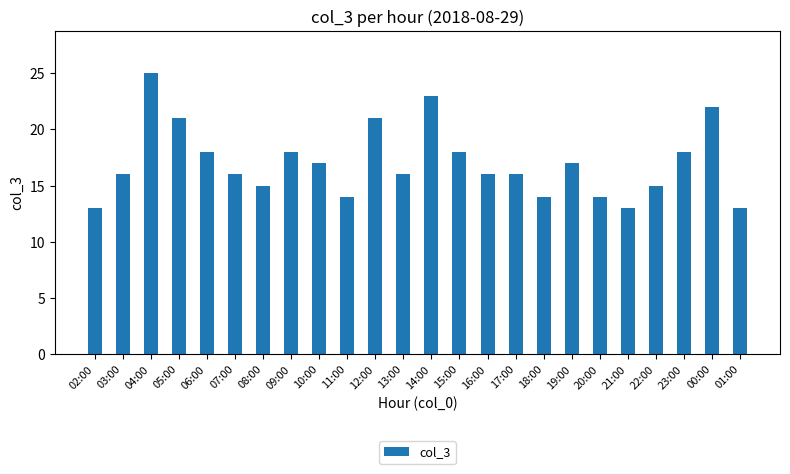

Reading left to right, transcribe all the data shown in this chart.

02:00=13	03:00=16	04:00=25	05:00=21	06:00=18	07:00=16	08:00=15	09:00=18	10:00=17	11:00=14	12:00=21	13:00=16	14:00=23	15:00=18	16:00=16	17:00=16	18:00=14	19:00=17	20:00=14	21:00=13	22:00=15	23:00=18	00:00=22	01:00=13